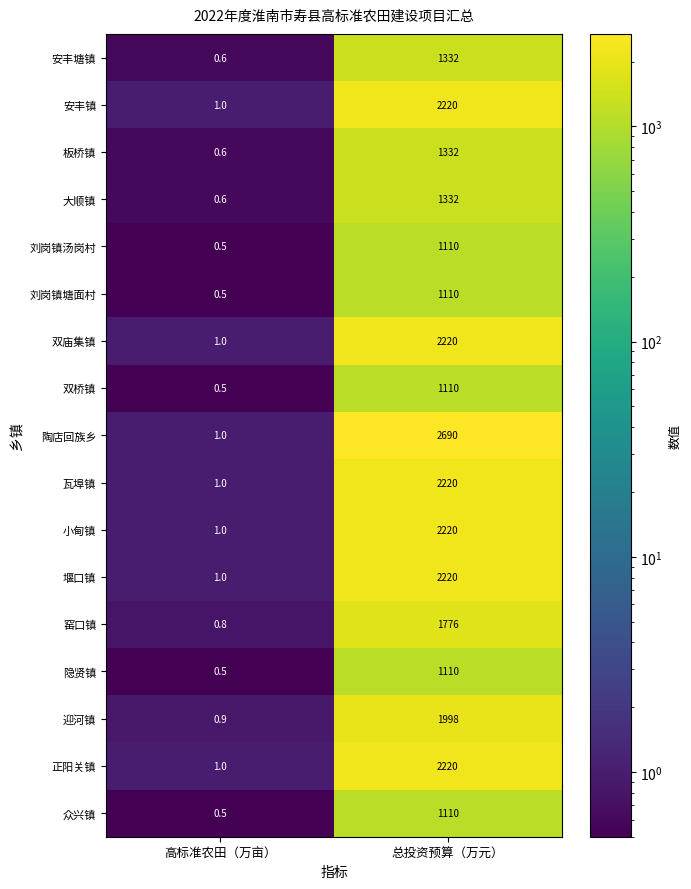

Between 高标准农田（万亩） and 总投资预算（万元）, which series saw the biggest shift?

陶店回族乡